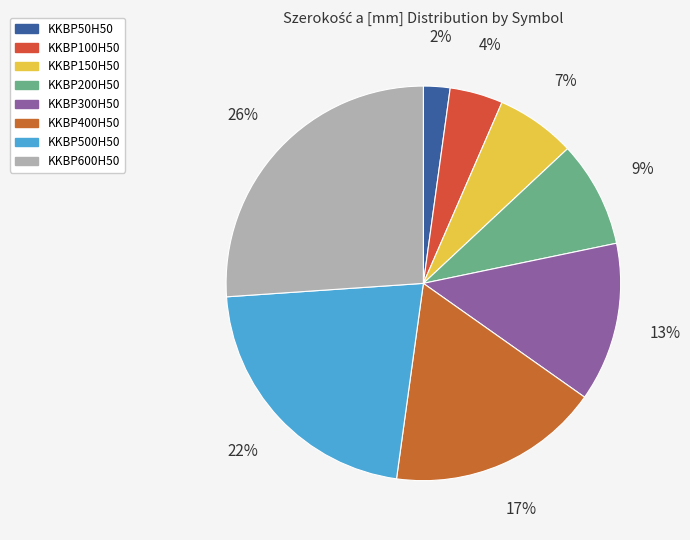

How many slices are in this pie chart?

8